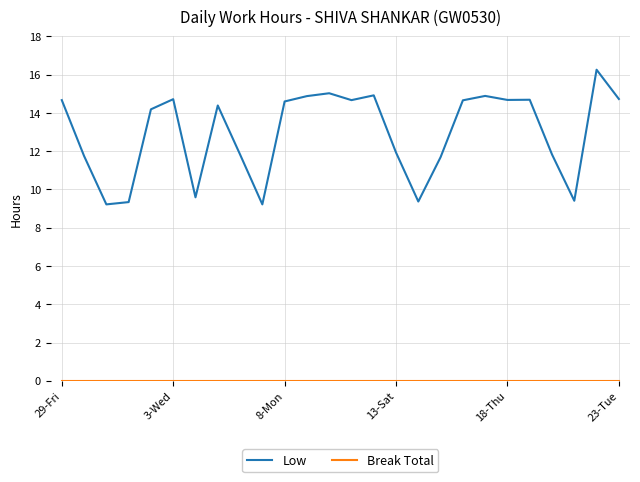

What is the greatest value displayed?

16.3